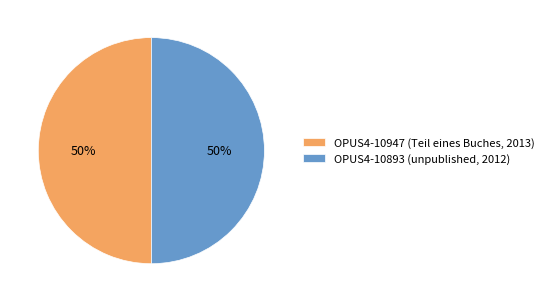

Do OPUS4-10893 (unpublished, 2012) and OPUS4-10947 (Teil eines Buches, 2013) together represent more than half of the pie?

Yes